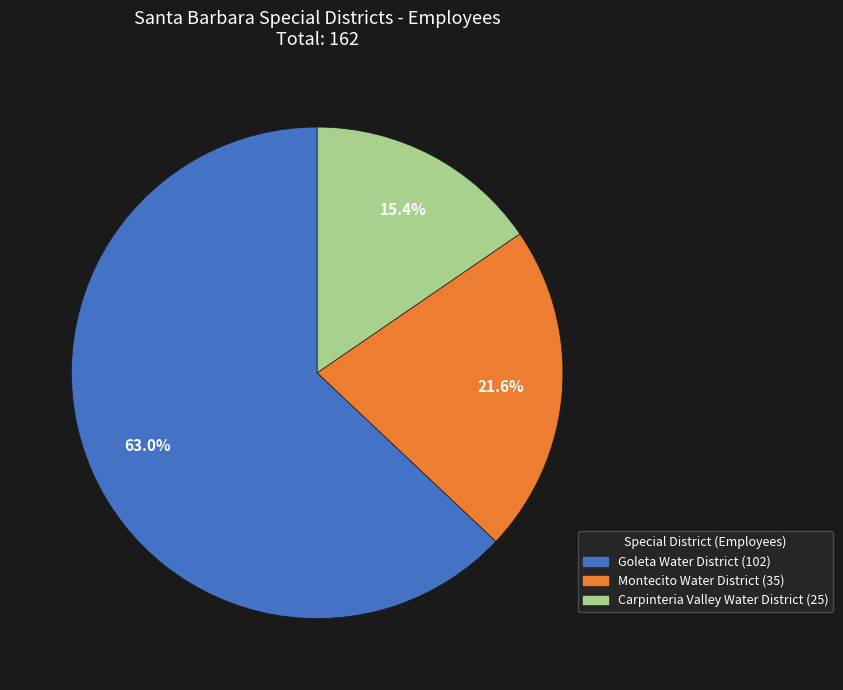

The Montecito Water District slice represents 22% of the pie. True or false?

True